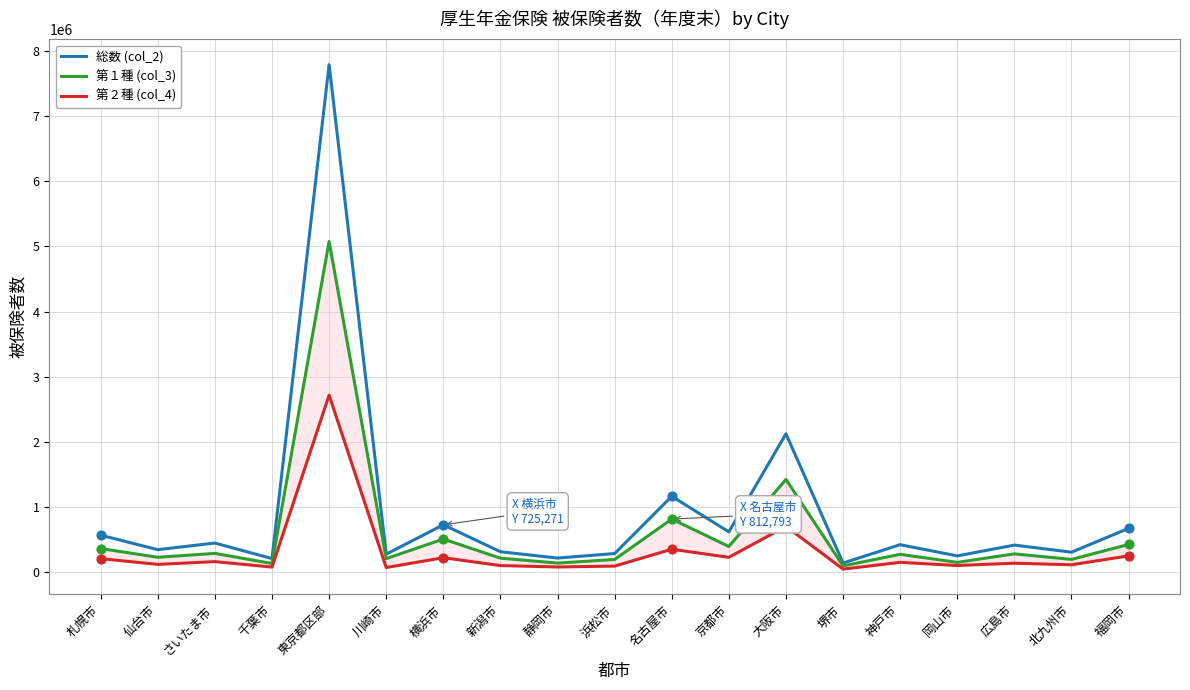

What are all the series names shown in the legend?

総数 (col_2), 第１種 (col_3), 第２種 (col_4)